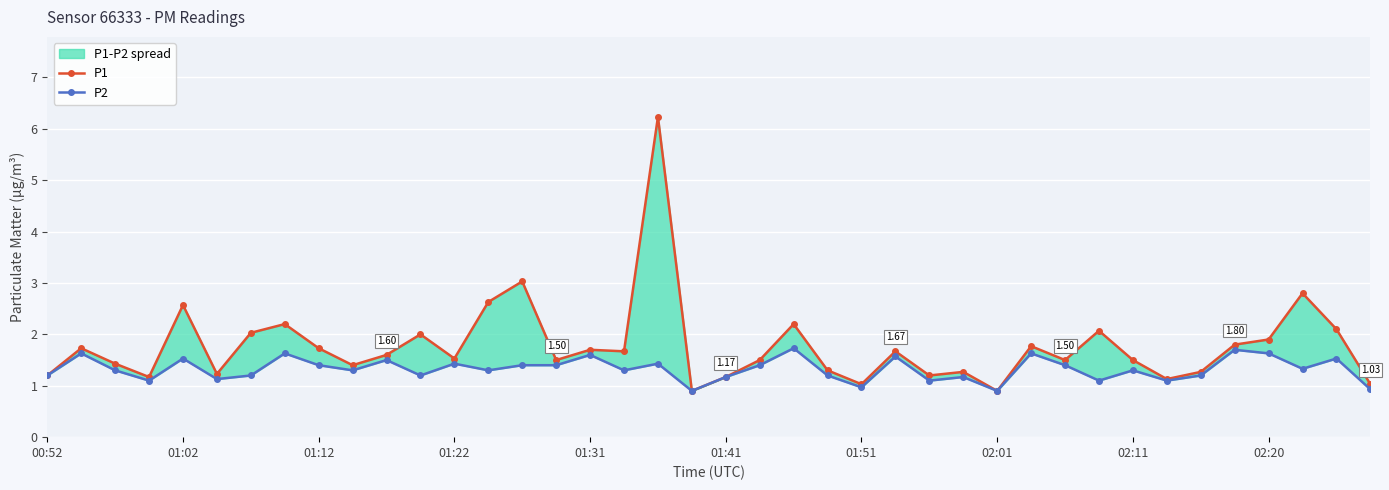

Which has a higher value, 11 or 29?

11